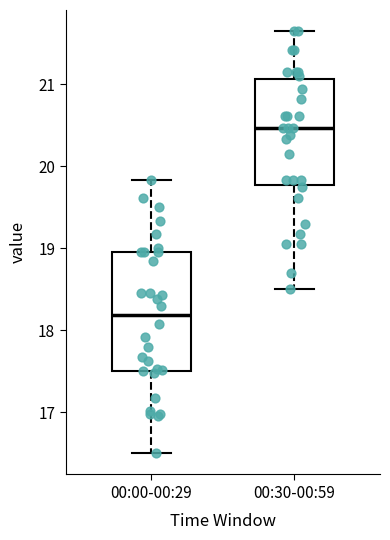

Which box has the highest median line?

00:30-00:59